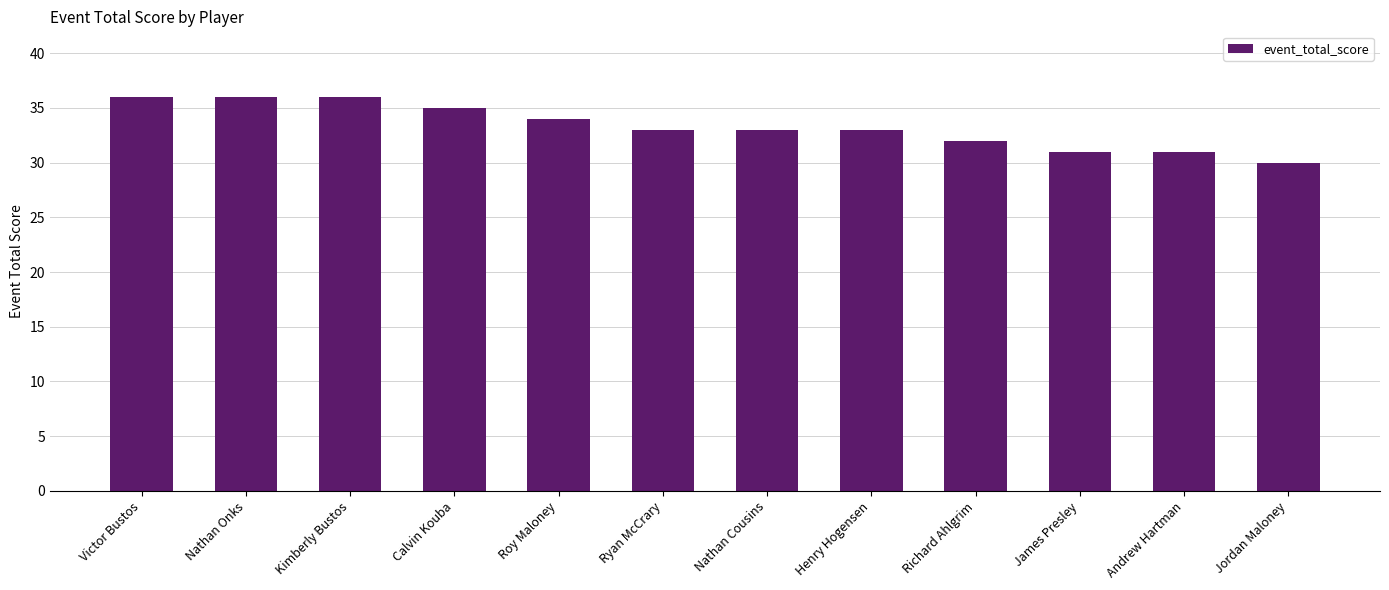

Read the value at Kimberly Bustos.

36